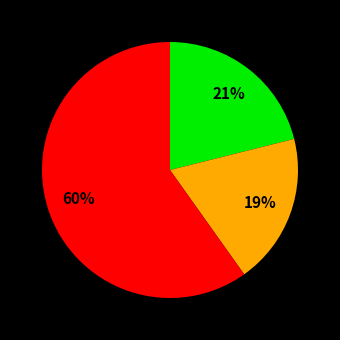

To the nearest percent, what is the average slice percentage?

33%